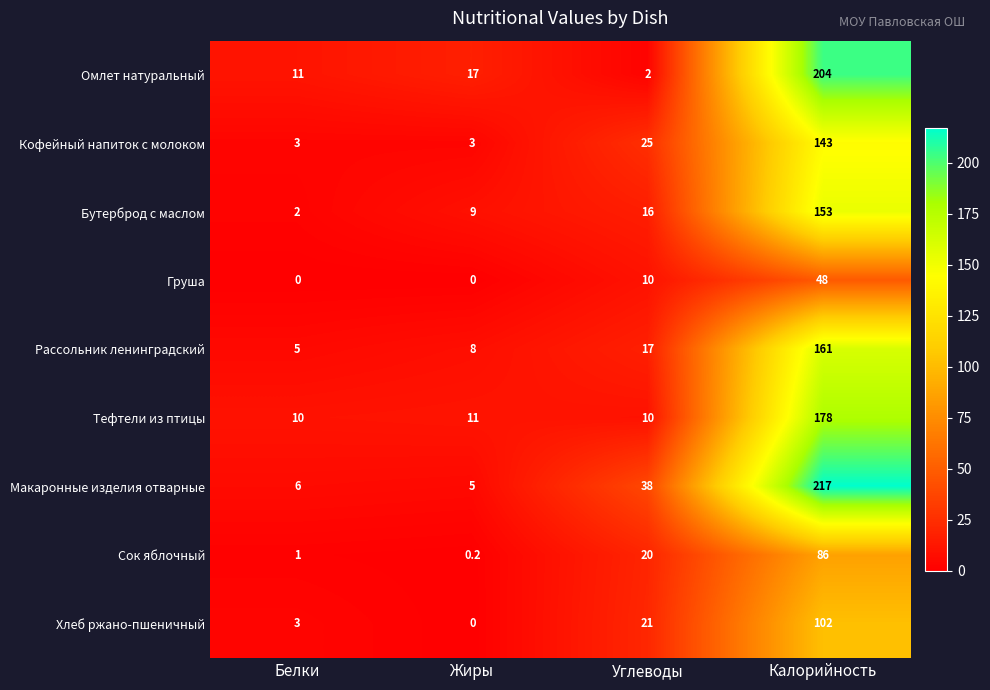

Read the Сок яблочный value at Углеводы.

20.0